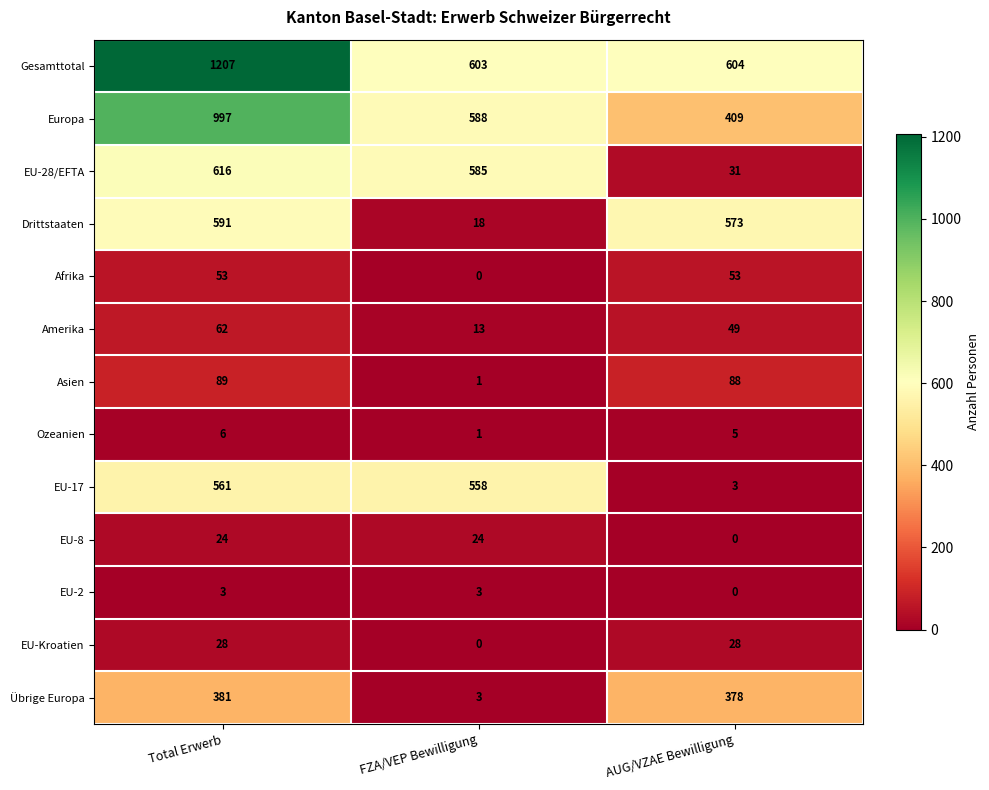

Where does the Europa series first go above 588?

Total Erwerb